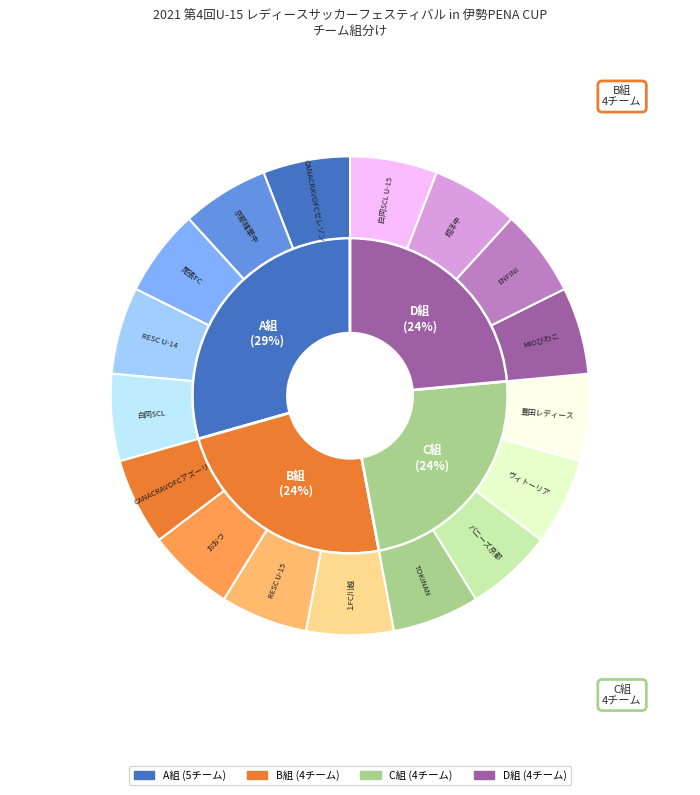

Is there a majority slice in this chart?

No